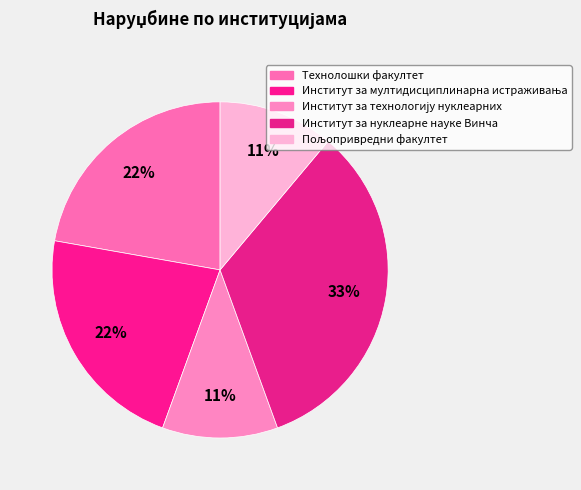

Count the number of slices in the pie.

5